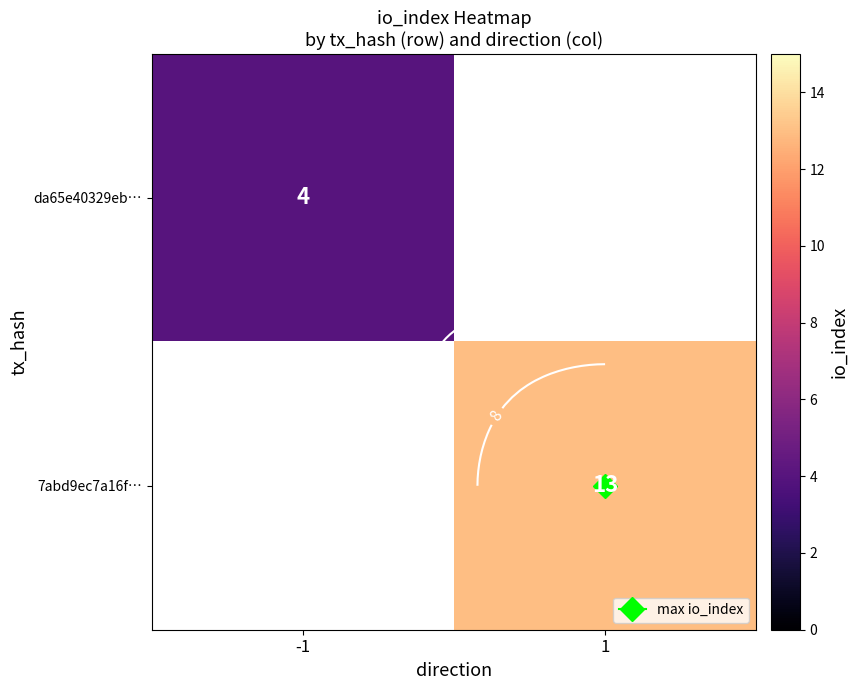

Count the number of data series in this chart.

2